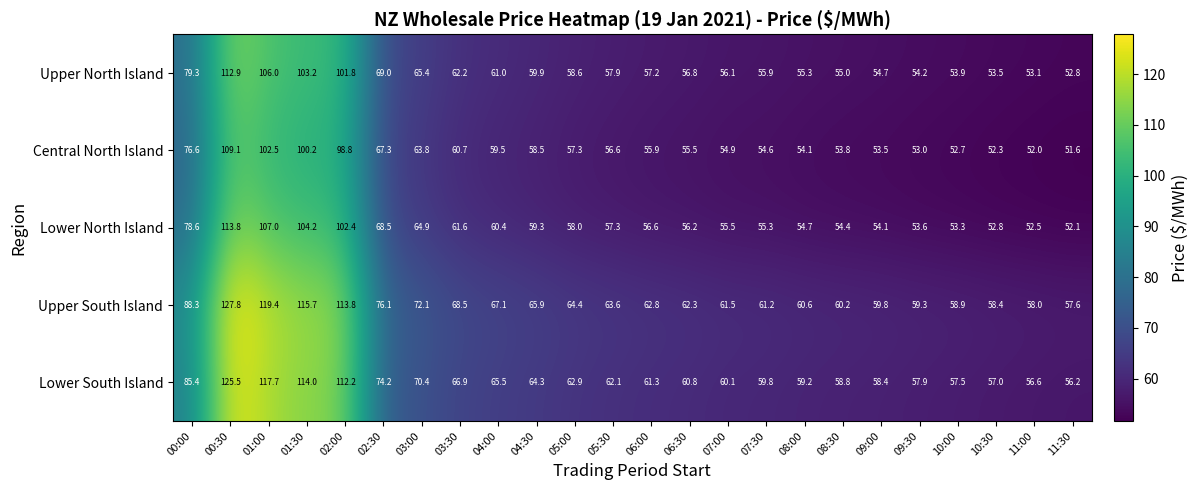

What is the minimum value shown in the chart?

51.6